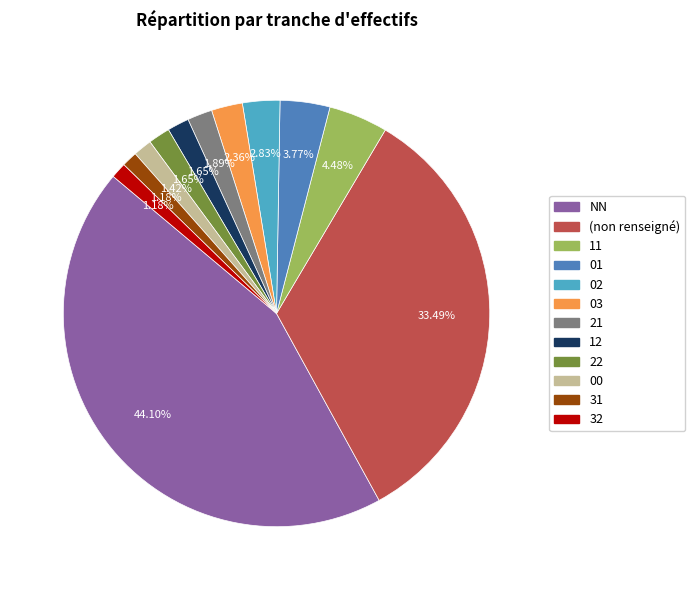

Is there any slice that represents more than half of the pie?

No